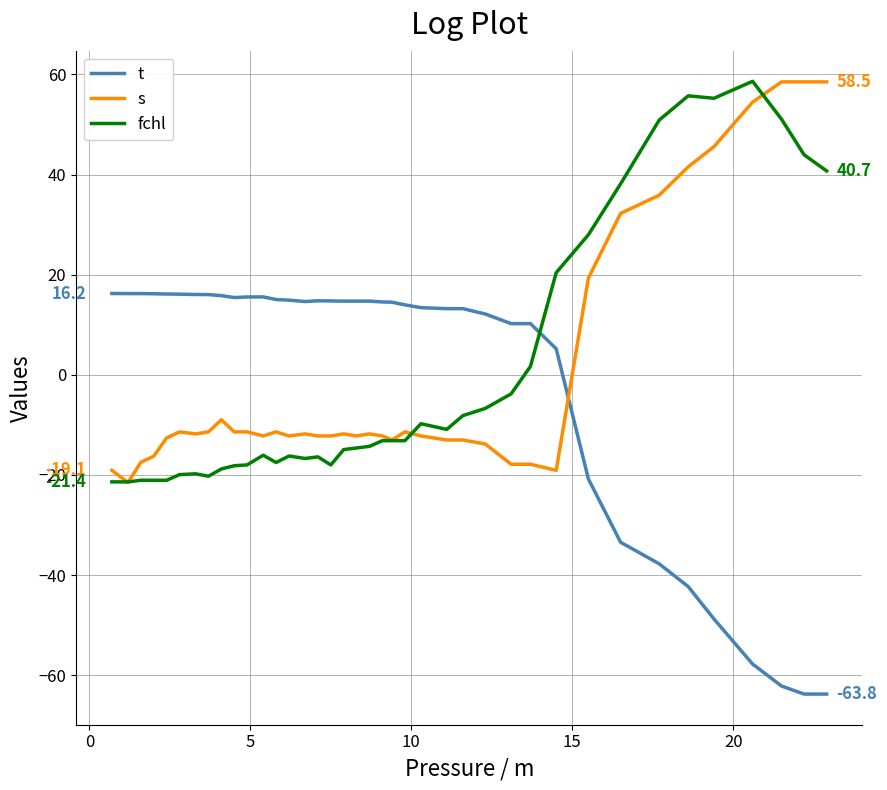

What is the smallest value displayed?

-63.8